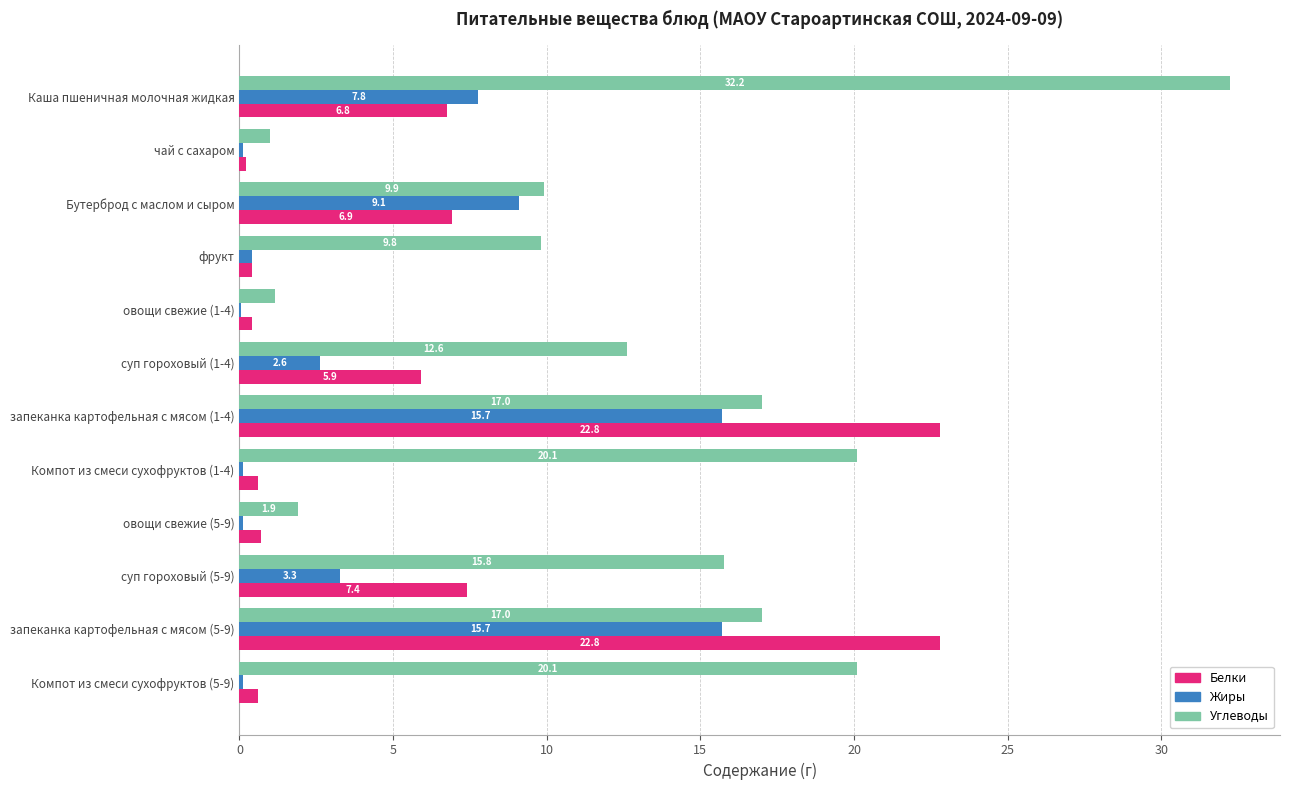

Is it true that Жиры equals 0.6 at суп гороховый (1-4)?

False